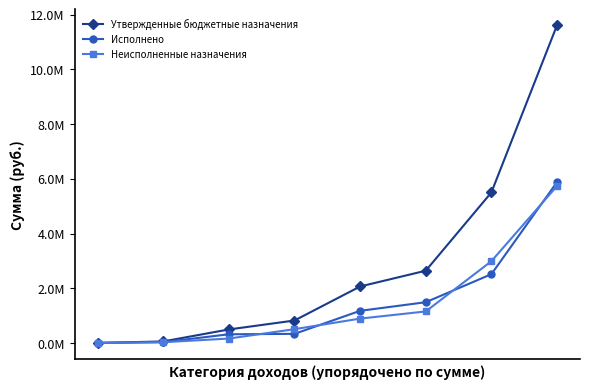

What is the greatest value displayed?

11614100.0